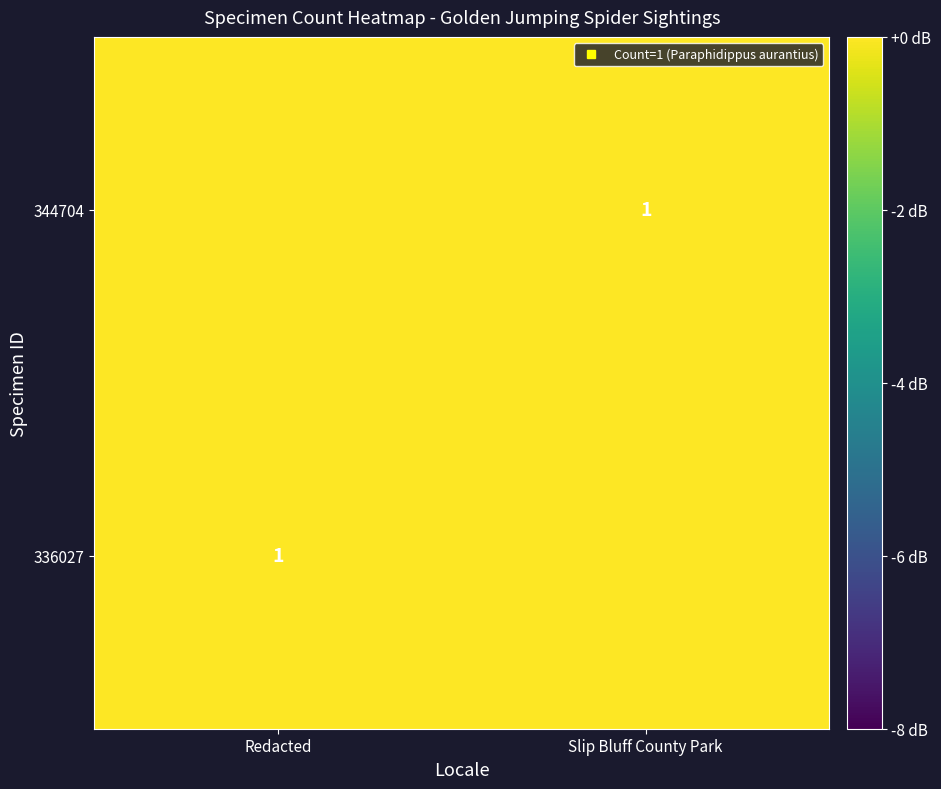

What is the spread (max minus min) of values at Redacted?

1